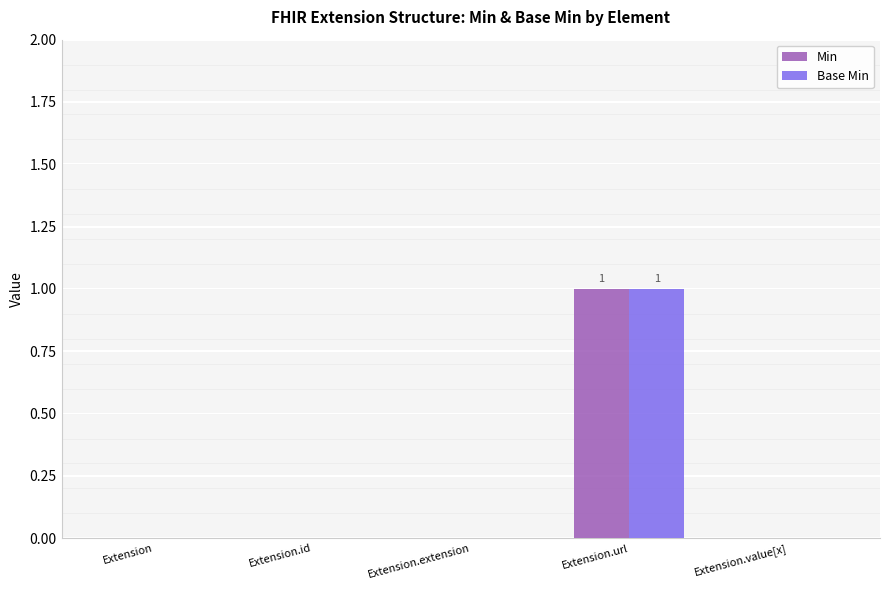

At which category is the sum across all series the highest?

Extension.url